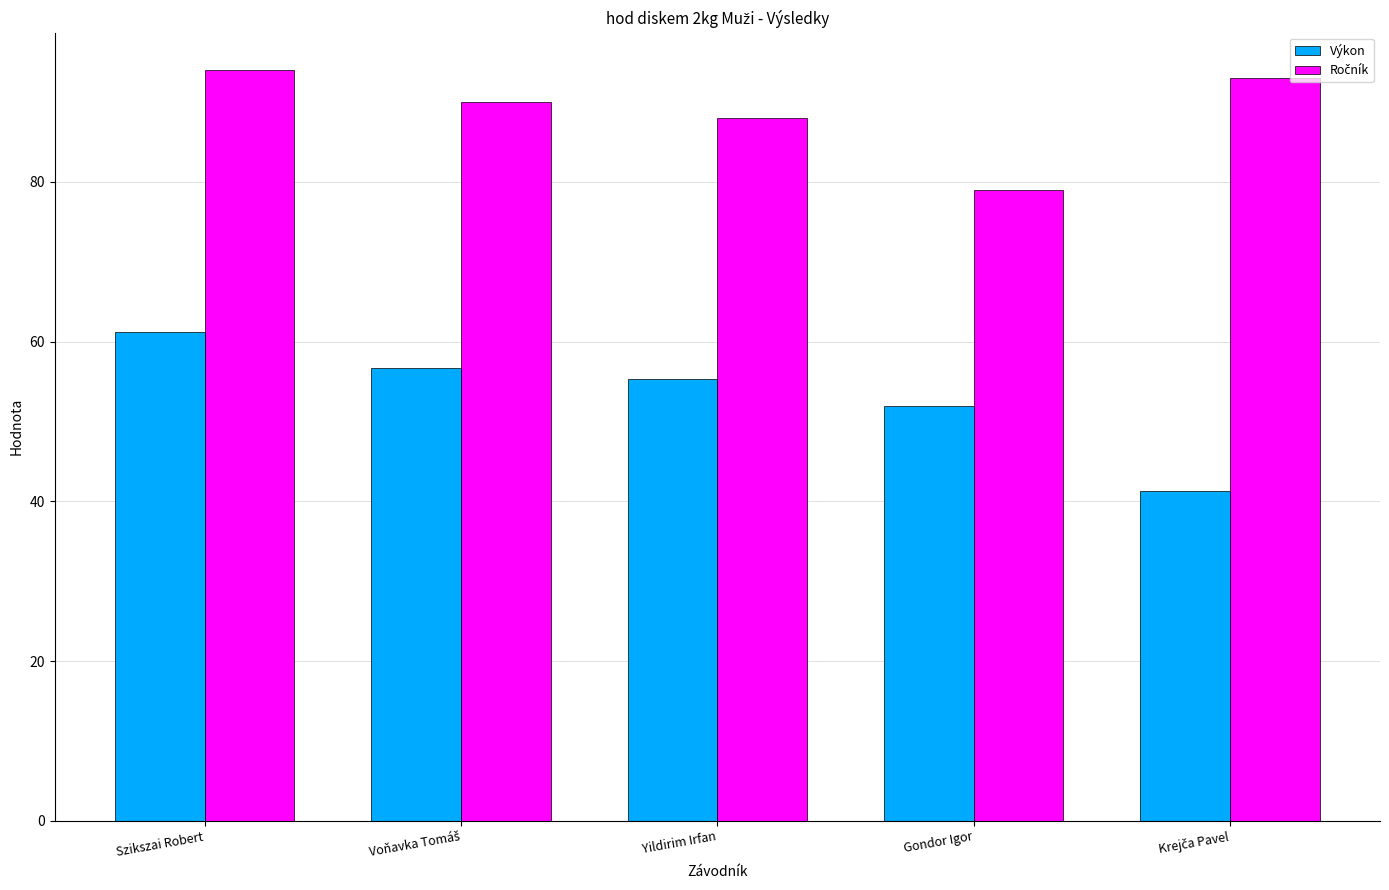

Count the number of data series in this chart.

2